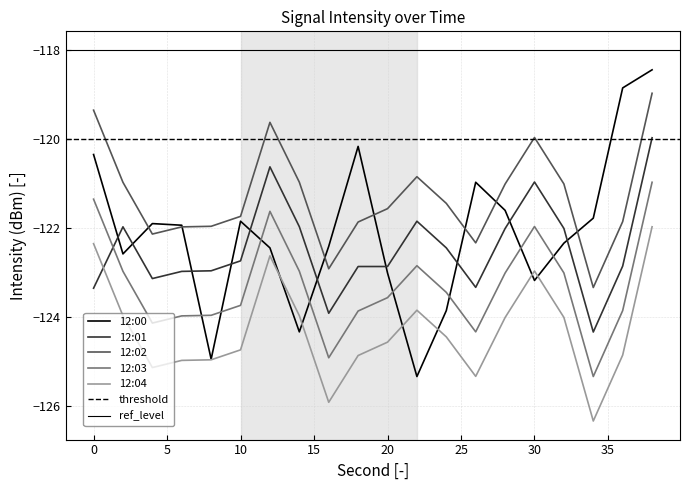

Reading left to right, what are all the values shown in this chart?

12:00: -120.4	-122.6	-121.9	-121.9	-125.0	-121.9	-122.4	-124.3	-122.4	-120.2	-123.0	-125.3	-123.9	-121.0	-121.6	-123.2	-122.3	-121.8	-118.9	-118.4
12:01: -123.4	-122.0	-123.1	-123.0	-123.0	-122.7	-120.6	-122.0	-123.9	-122.9	-122.9	-121.9	-122.4	-123.3	-122.0	-121.0	-122.0	-124.3	-122.9	-120.0
12:02: -119.4	-121.0	-122.1	-122.0	-122.0	-121.7	-119.6	-121.0	-122.9	-121.9	-121.6	-120.9	-121.4	-122.3	-121.0	-120.0	-121.0	-123.3	-121.9	-119.0
12:03: -121.4	-123.0	-124.1	-124.0	-124.0	-123.7	-121.6	-123.0	-124.9	-123.9	-123.6	-122.9	-123.4	-124.3	-123.0	-122.0	-123.0	-125.3	-123.9	-121.0
12:04: -122.4	-124.0	-125.1	-125.0	-125.0	-124.7	-122.6	-124.0	-125.9	-124.9	-124.6	-123.9	-124.4	-125.3	-124.0	-123.0	-124.0	-126.3	-124.9	-122.0